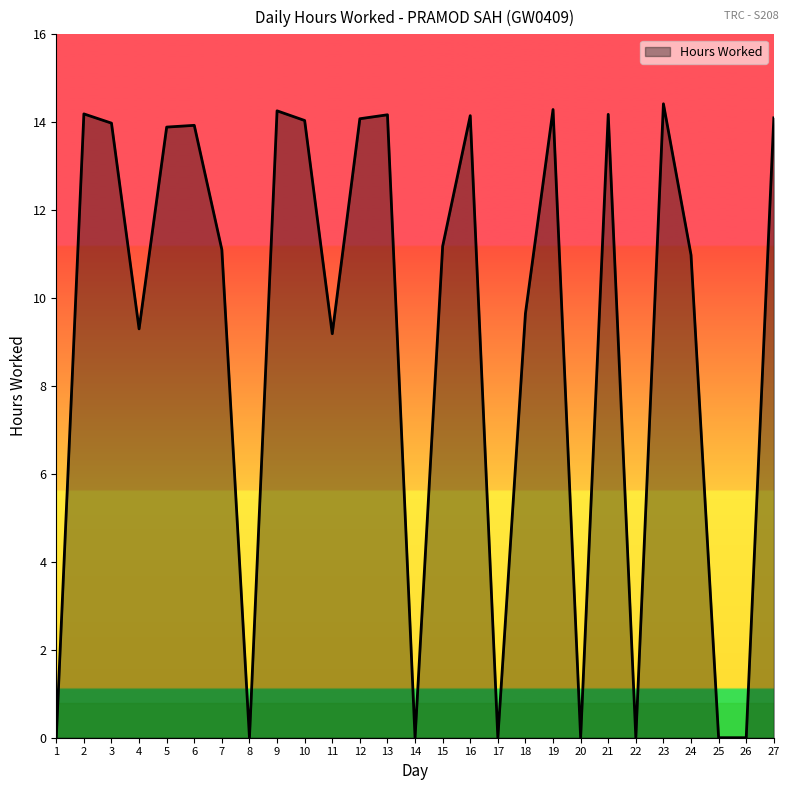

Between 5 and 24, which is larger?

5